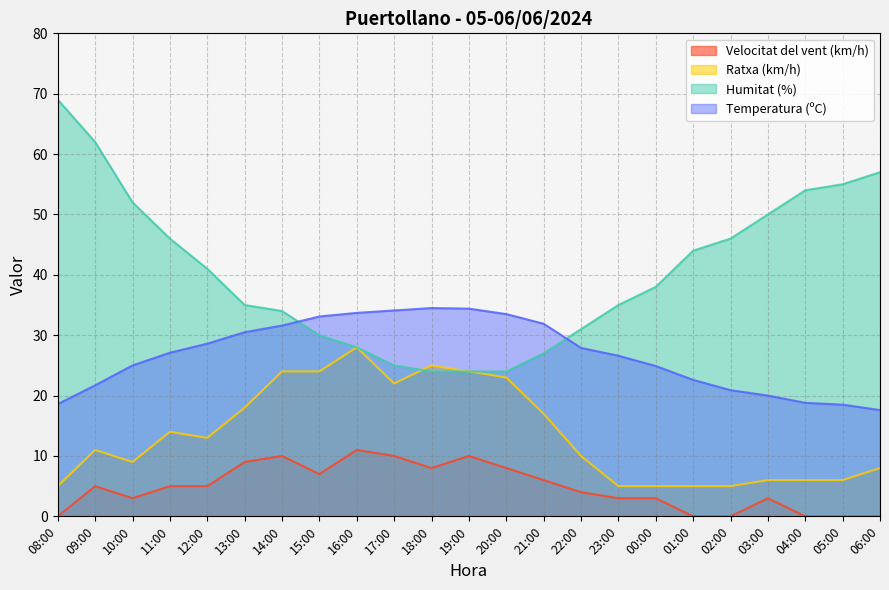

Is the value of Temperatura (ºC) at 03:00 greater than the value of Velocitat del vent (km/h) at 19:00?

Yes